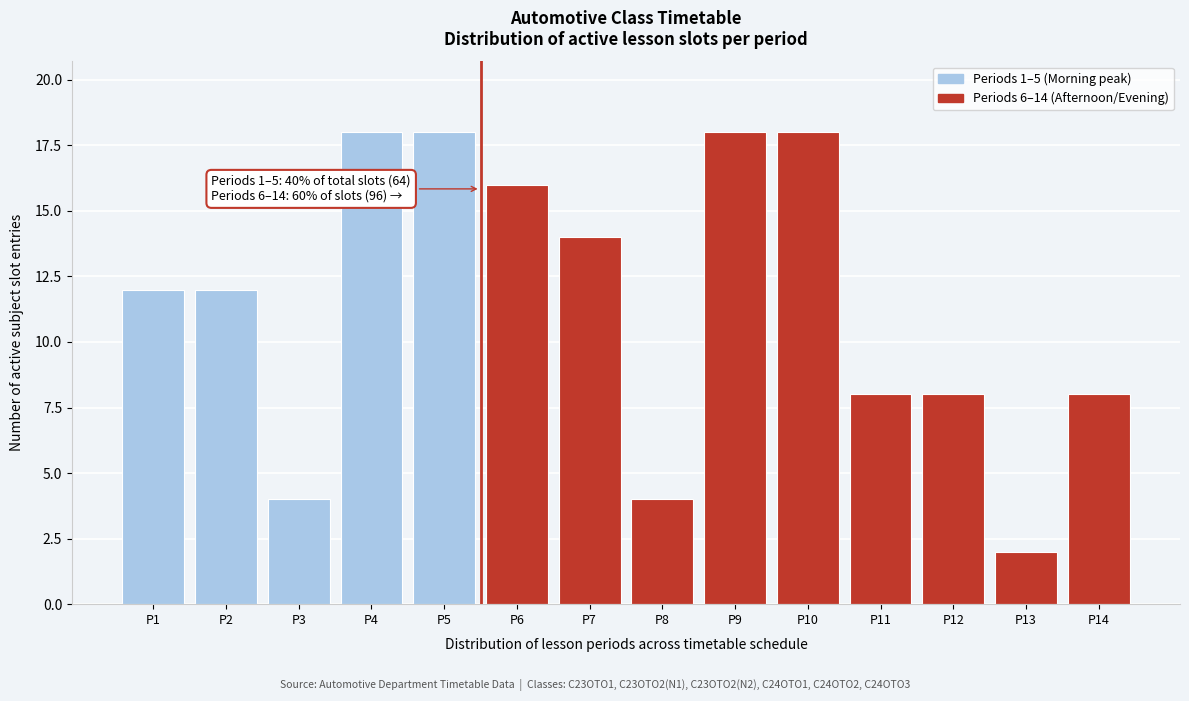

Reading left to right, list all the values displayed in this chart.

12	12	4	18	18	16	14	4	18	18	8	8	2	8